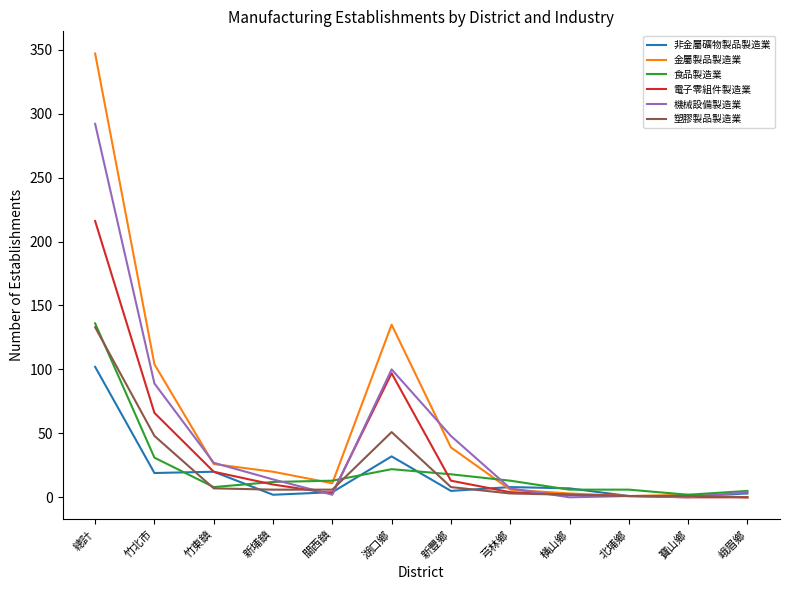

Where does the 塑膠製品製造業 series first go above 6?

總計